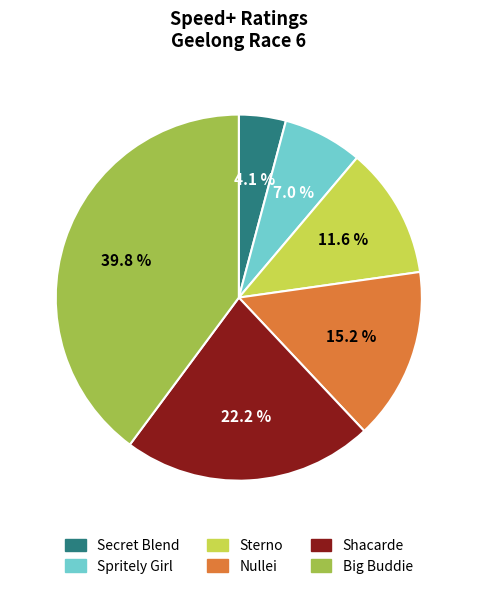

Do Secret Blend and Spritely Girl together represent more than half of the pie?

No